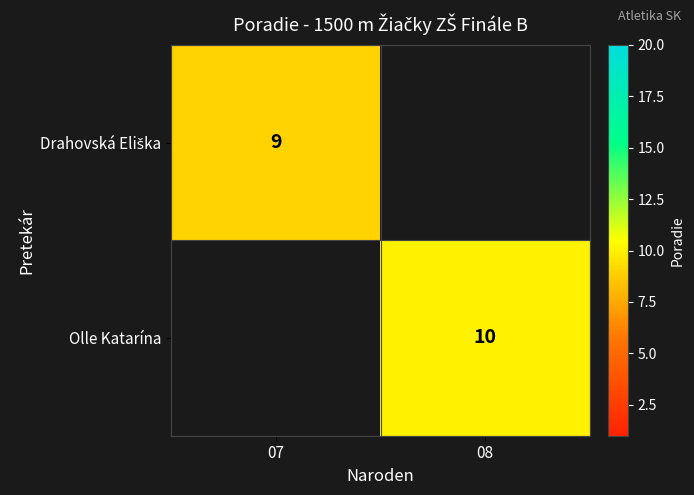

True or false: Olle Katarína has a value of 10 at 08.

True